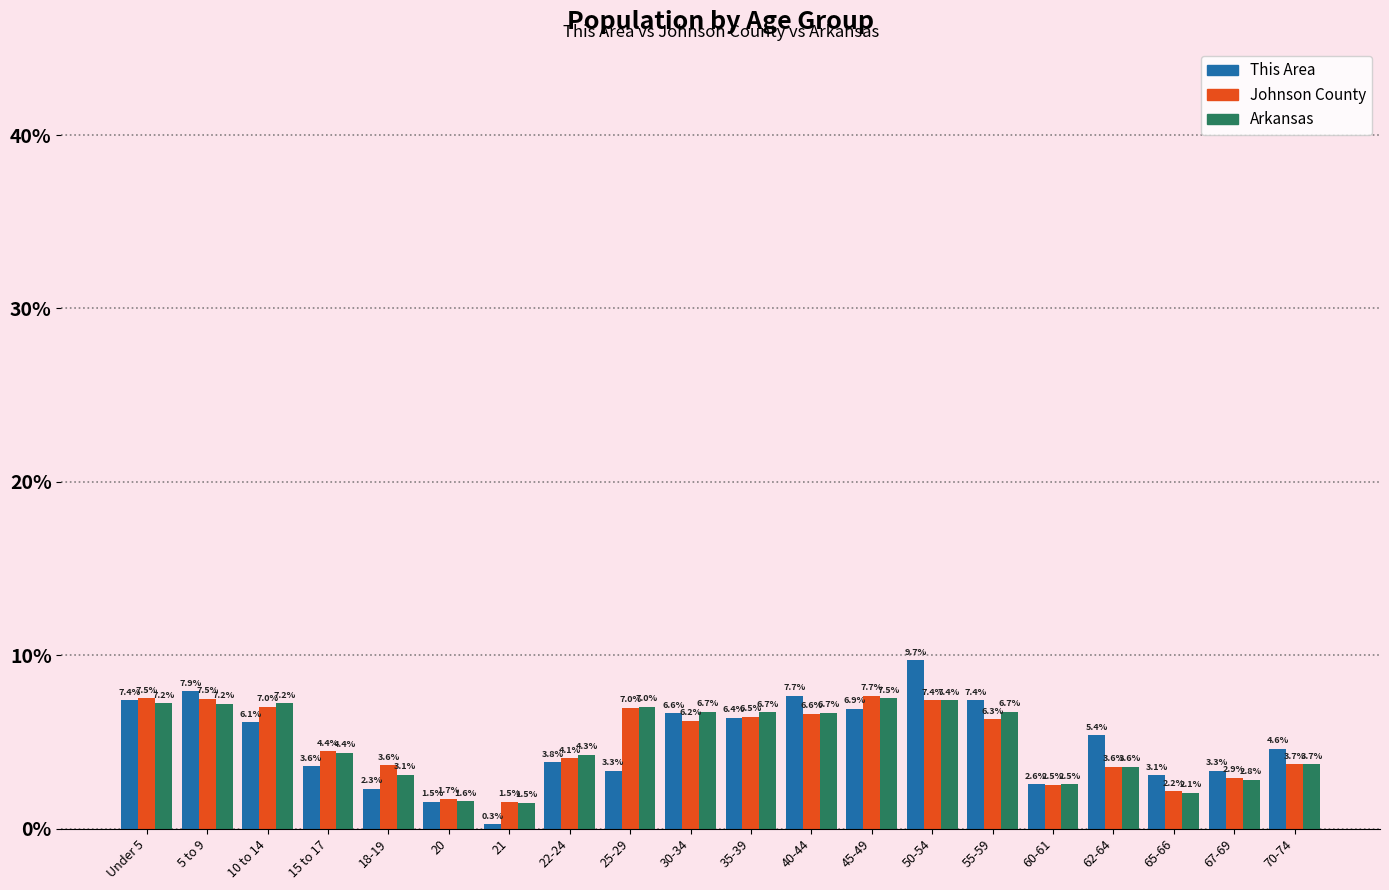

Reading left to right, what are all the values shown in this chart?

This Area: Under 5=7.4	5 to 9=7.9	10 to 14=6.1	15 to 17=3.6	18-19=2.3	20=1.5	21=0.3	22-24=3.8	25-29=3.3	30-34=6.6	35-39=6.4	40-44=7.7	45-49=6.9	50-54=9.7	55-59=7.4	60-61=2.6	62-64=5.4	65-66=3.1	67-69=3.3	70-74=4.6
Johnson County: Under 5=7.5	5 to 9=7.5	10 to 14=7.0	15 to 17=4.4	18-19=3.6	20=1.7	21=1.5	22-24=4.1	25-29=7.0	30-34=6.2	35-39=6.5	40-44=6.6	45-49=7.7	50-54=7.4	55-59=6.3	60-61=2.5	62-64=3.6	65-66=2.2	67-69=2.9	70-74=3.7
Arkansas: Under 5=7.2	5 to 9=7.2	10 to 14=7.2	15 to 17=4.4	18-19=3.1	20=1.6	21=1.5	22-24=4.3	25-29=7.0	30-34=6.7	35-39=6.7	40-44=6.7	45-49=7.5	50-54=7.4	55-59=6.7	60-61=2.5	62-64=3.6	65-66=2.1	67-69=2.8	70-74=3.7